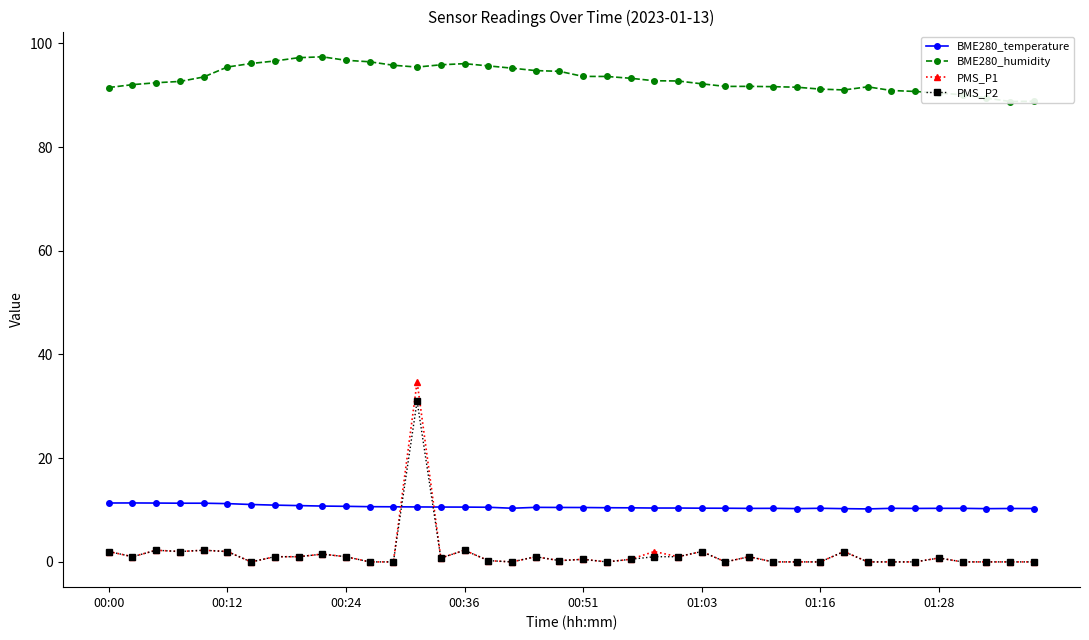

What is the spread (max minus min) of values at 13?

84.8